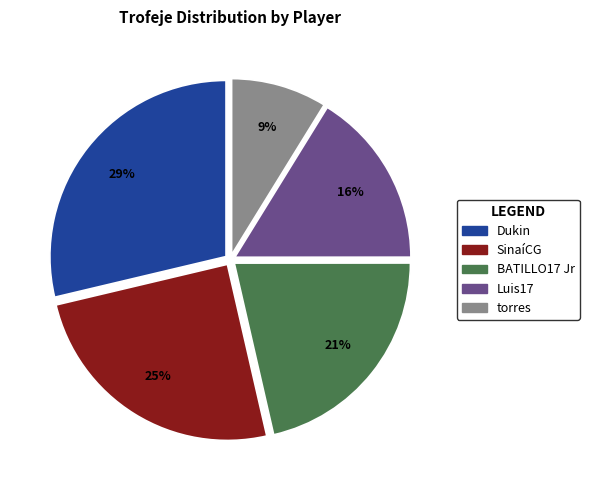

What is the ratio of the value at Dukin to the value at Luis17?

1.8